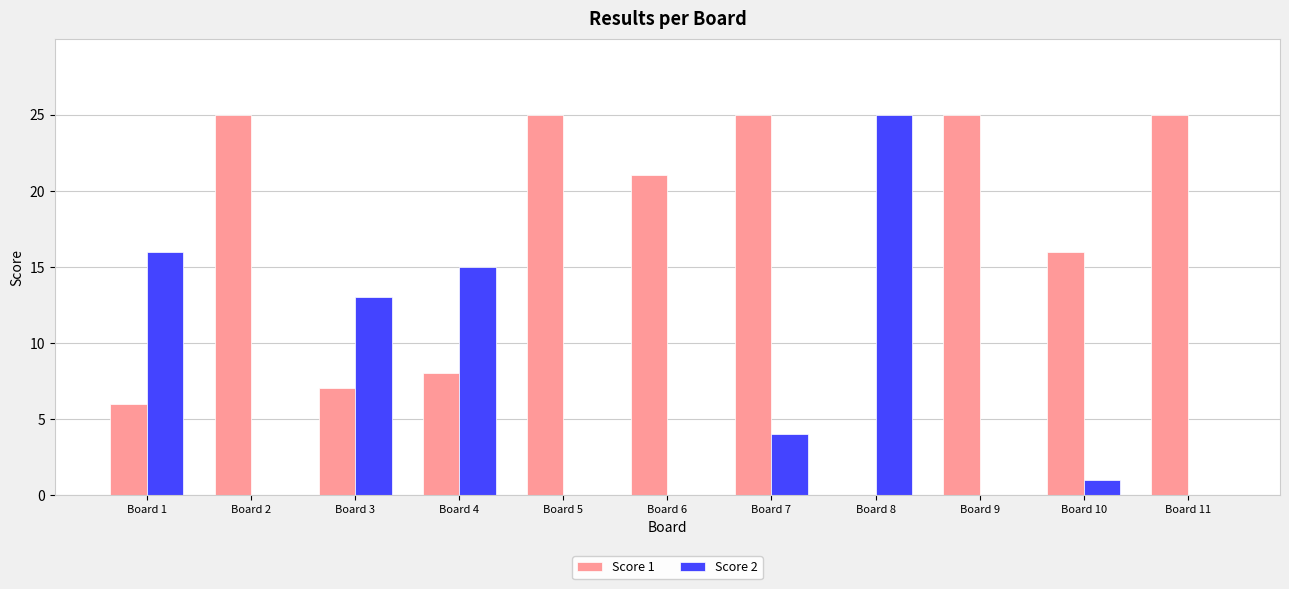

Count the number of categories in the chart.

11